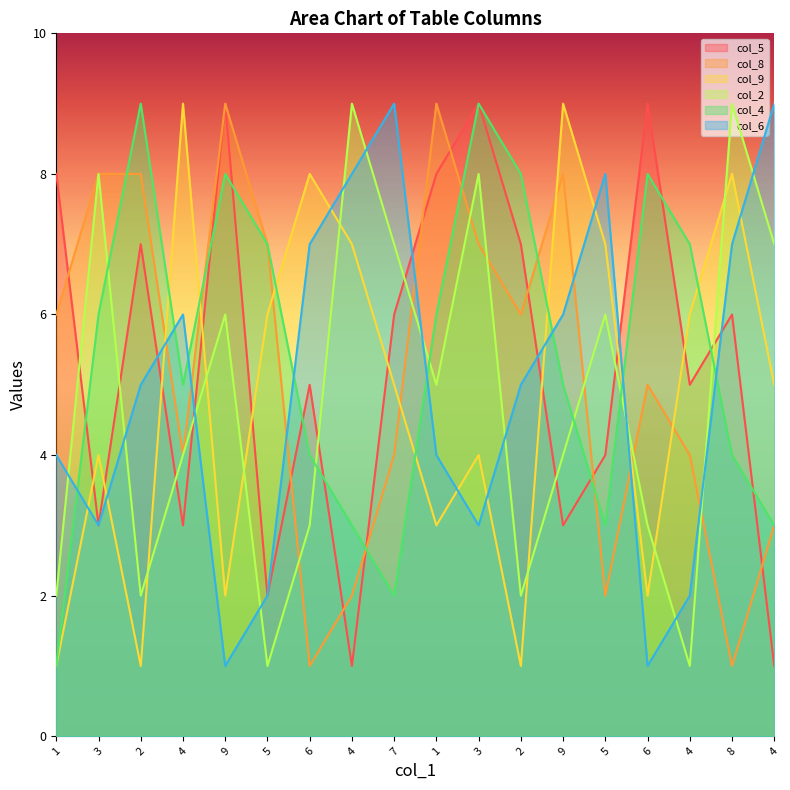

At which label does col_6 first exceed 5?

4